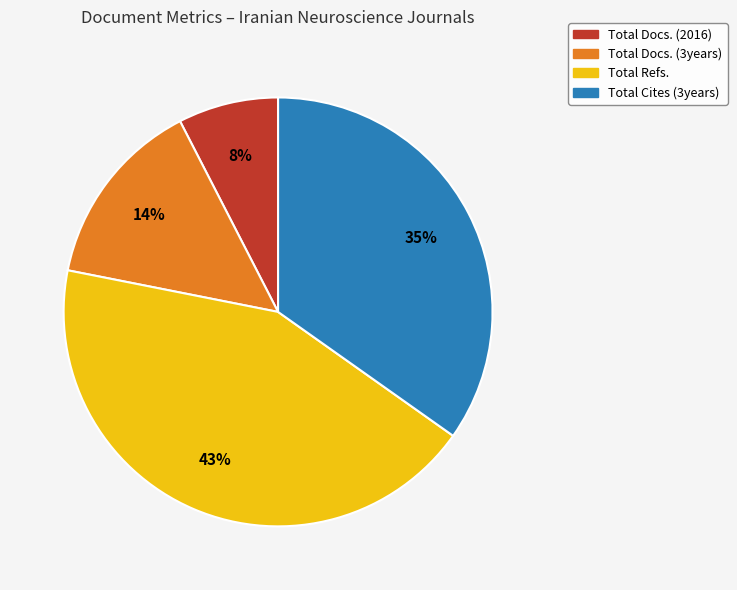

How many slices are in this pie chart?

4